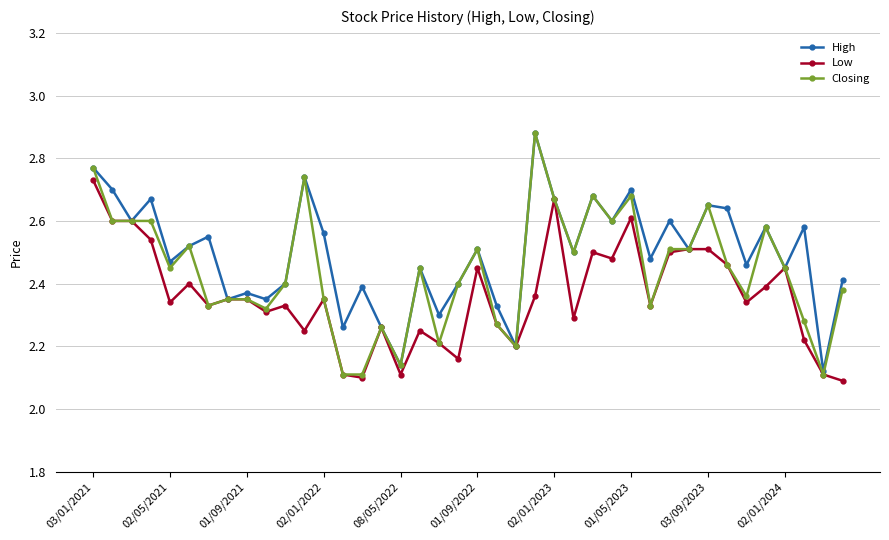

Rank the series by their average value, from highest to lowest.

High, Closing, Low